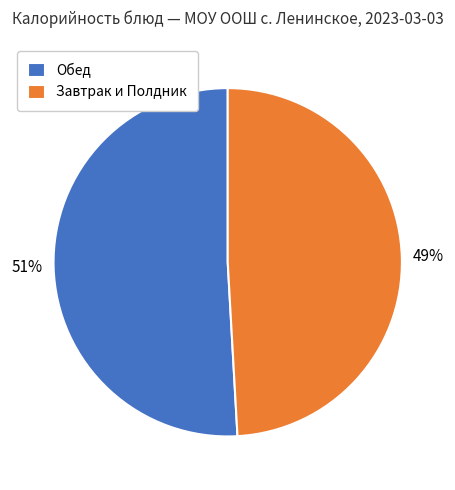

How many segments does this pie chart have?

2